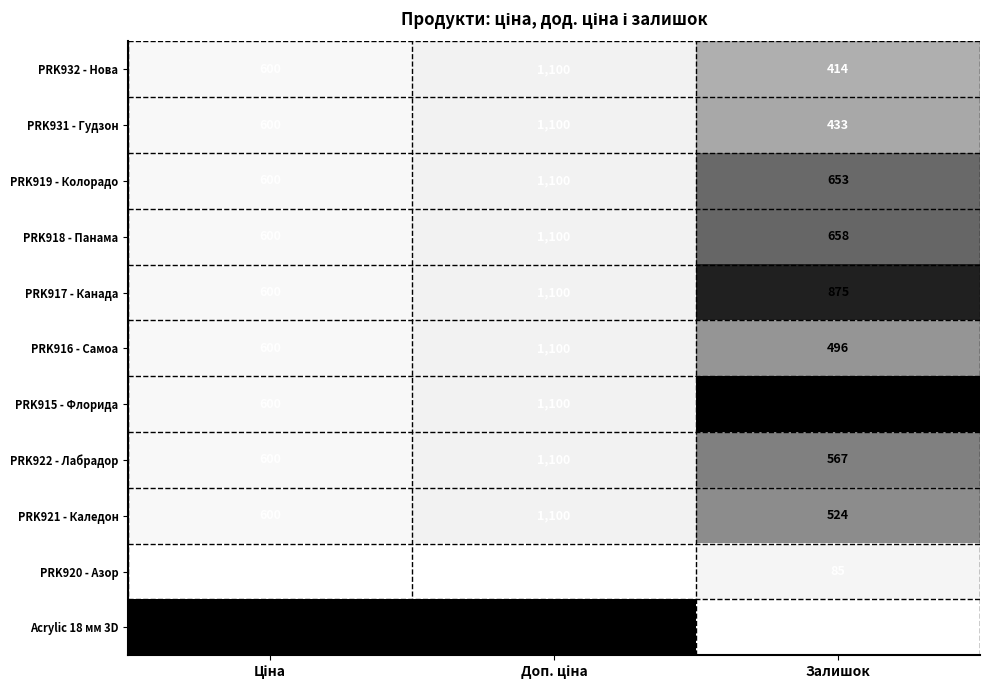

What is the average value of the PRK918 - Панама series?

786